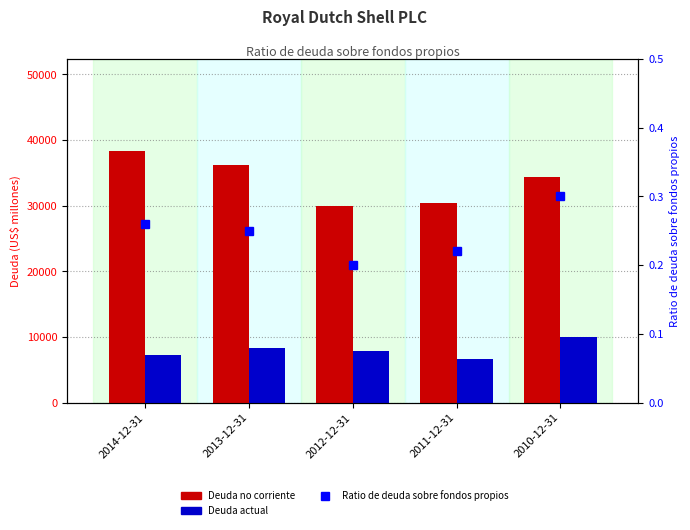

What are all the series names shown in the legend?

Deuda no corriente, Deuda actual, Ratio de deuda sobre fondos propios